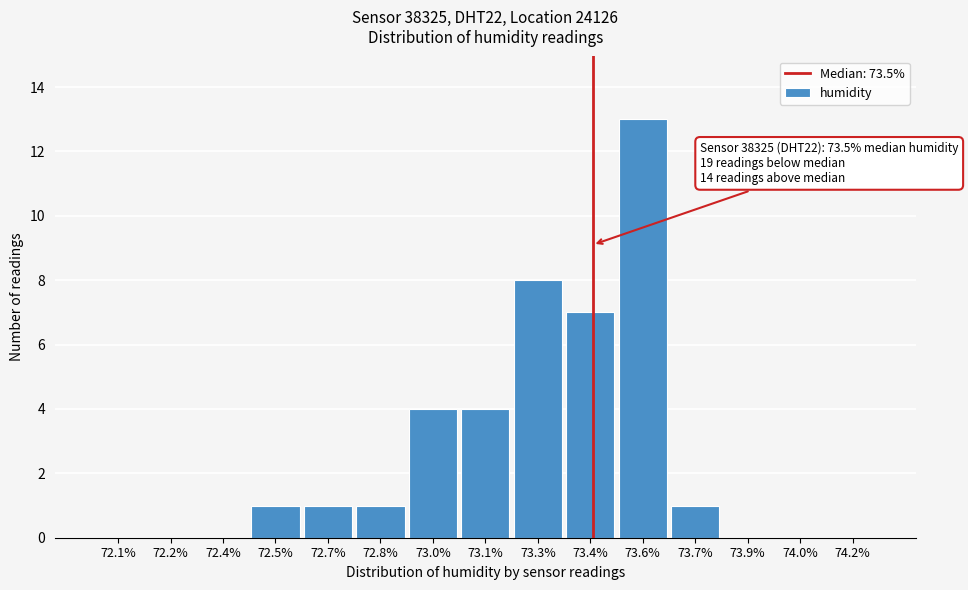

Reading right to left, transcribe all the data shown in this chart.

74.2%=0	74.0%=0	73.9%=0	73.7%=1	73.6%=13	73.4%=7	73.3%=8	73.1%=4	73.0%=4	72.8%=1	72.7%=1	72.5%=1	72.4%=0	72.2%=0	72.1%=0